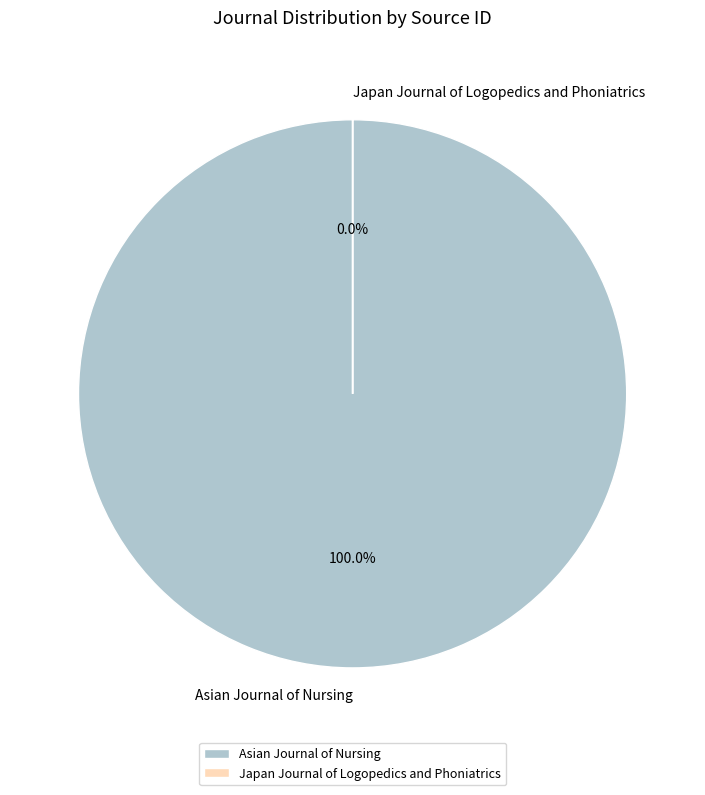

Which category accounts for the majority?

Asian Journal of Nursing